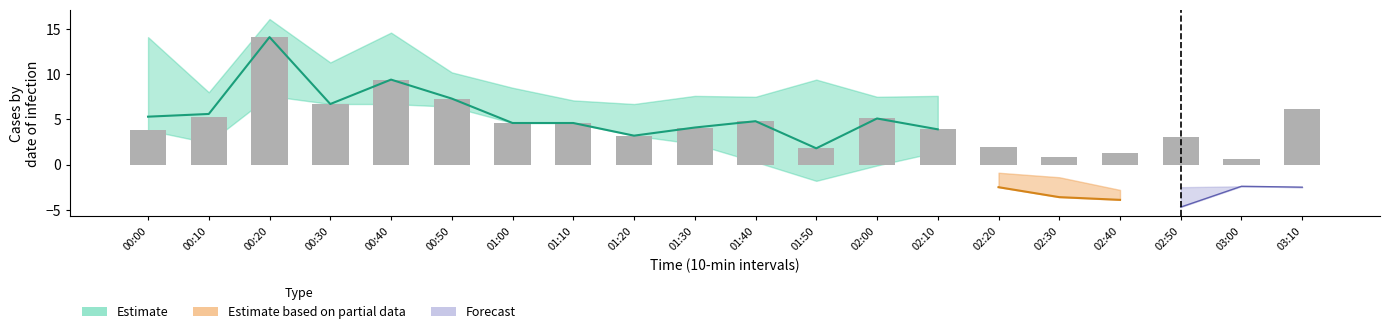

How many bars are there in total?

20